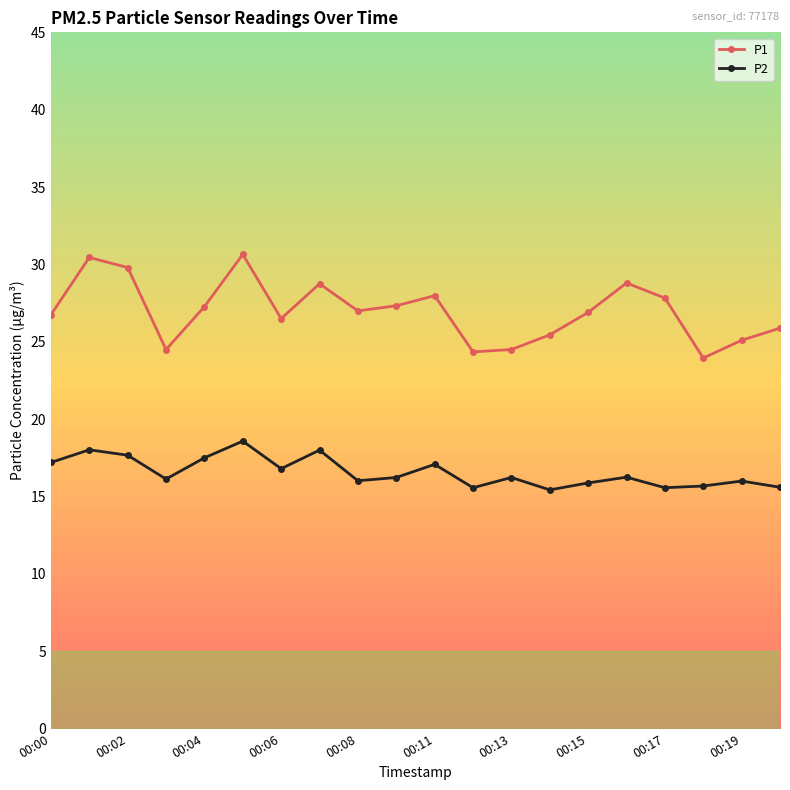

What is the value of the P2 point at the 13th from the left?

16.2